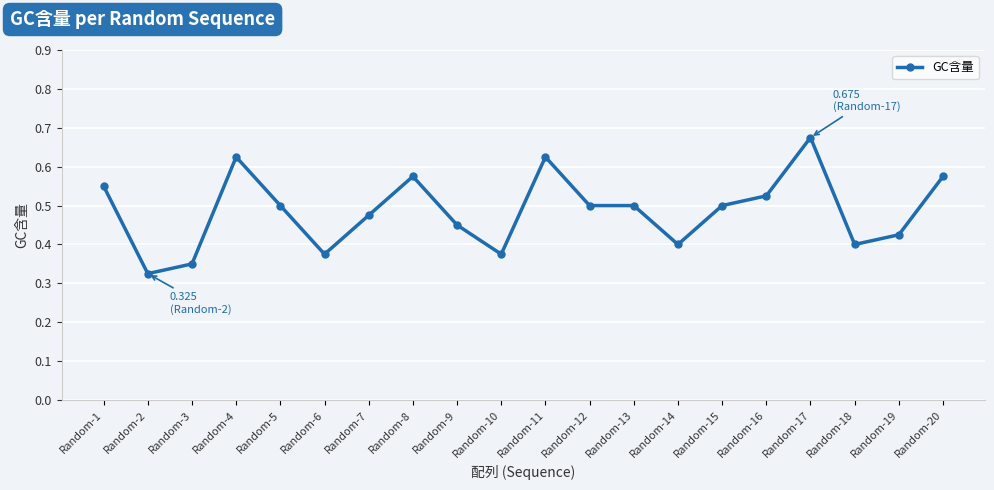

Which label corresponds to the largest value in the chart?

Random-17